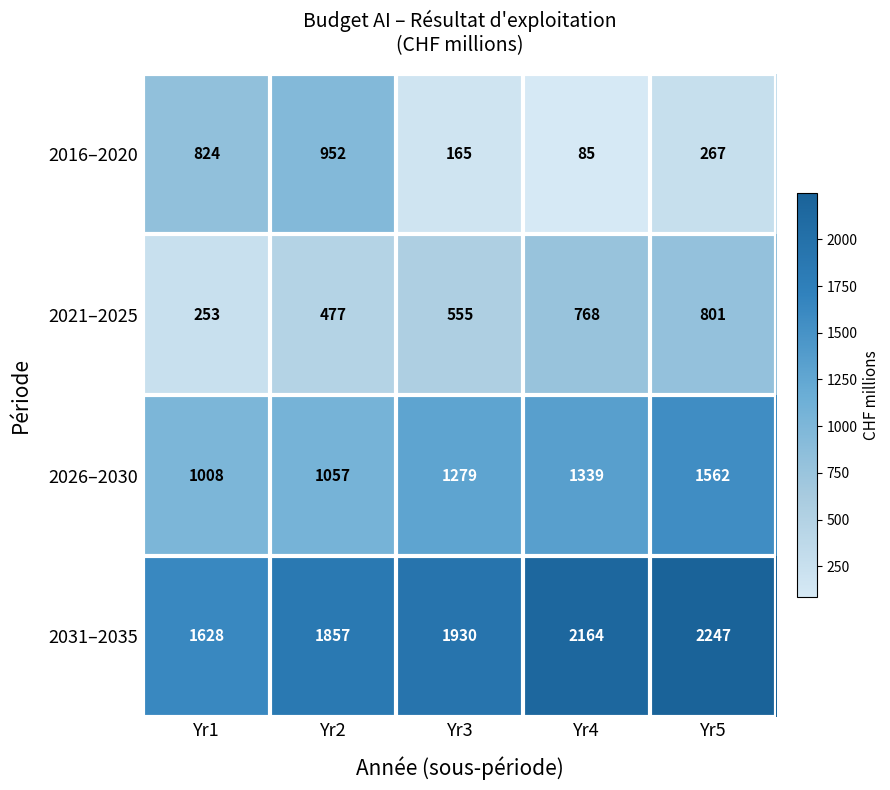

Reading left to right, list all the values displayed in this chart.

2016–2020: 824	952	165	85	267
2021–2025: 253	477	555	768	801
2026–2030: 1008	1057	1279	1339	1562
2031–2035: 1628	1857	1930	2164	2247